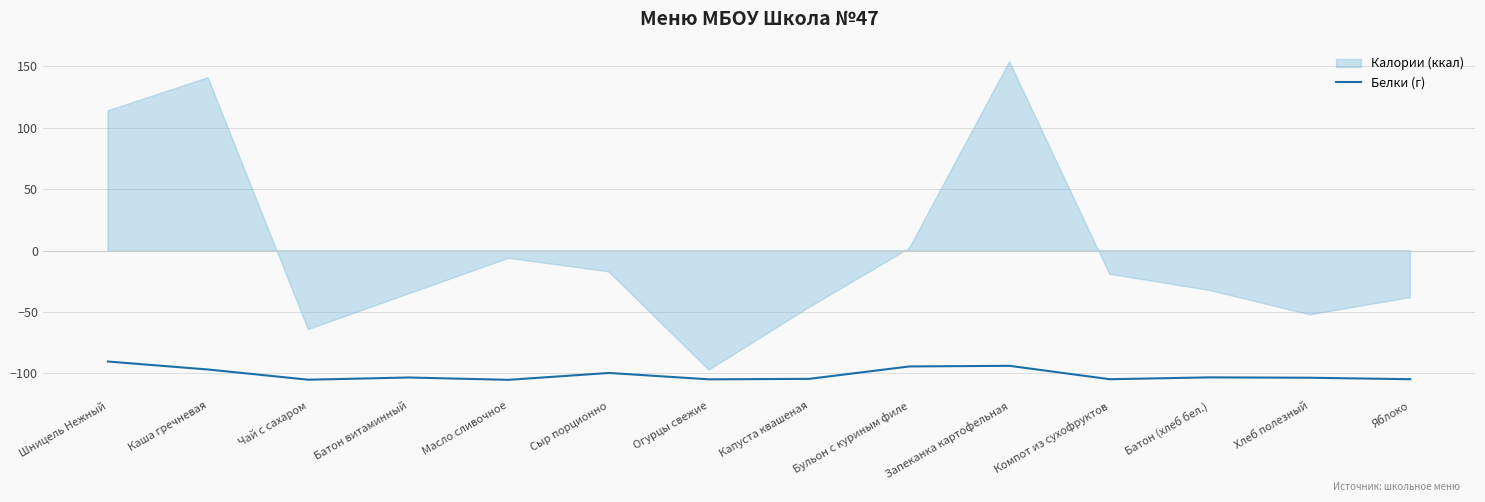

What is the smallest value displayed?

-105.2